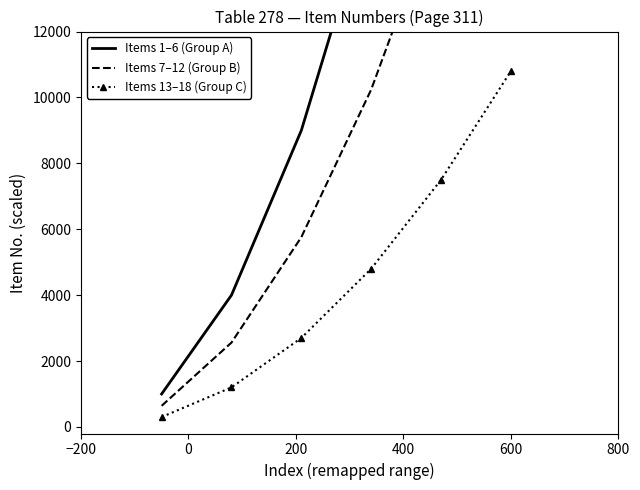

At how many categories does at least one series exceed 35856?

1